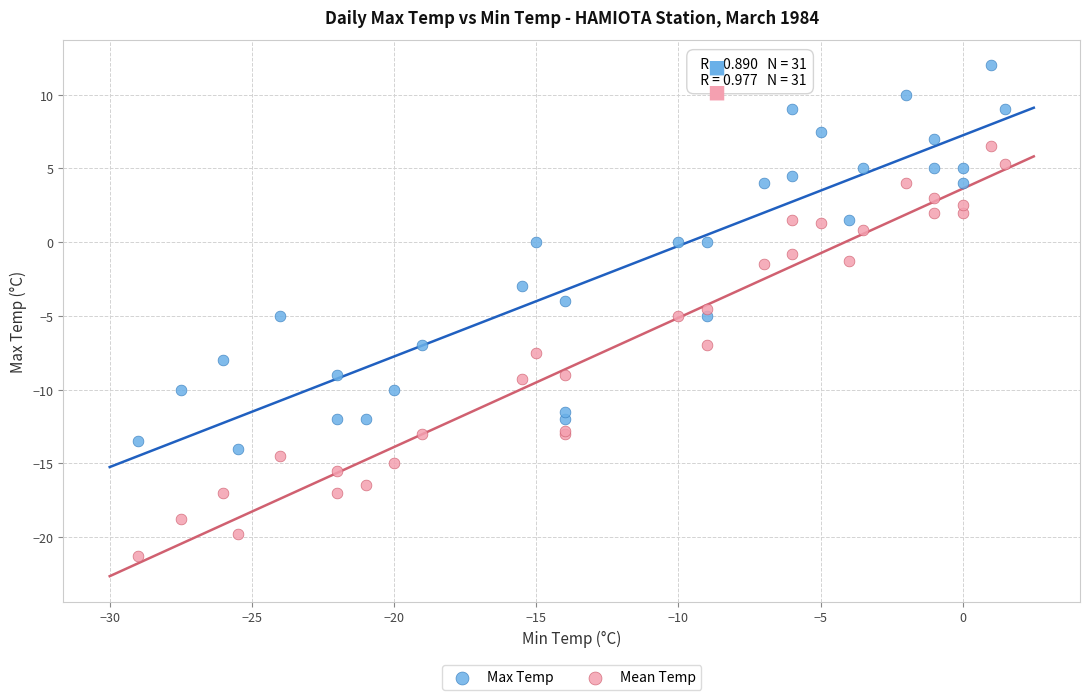

What are all the series names shown in the legend?

Max Temp, Mean Temp